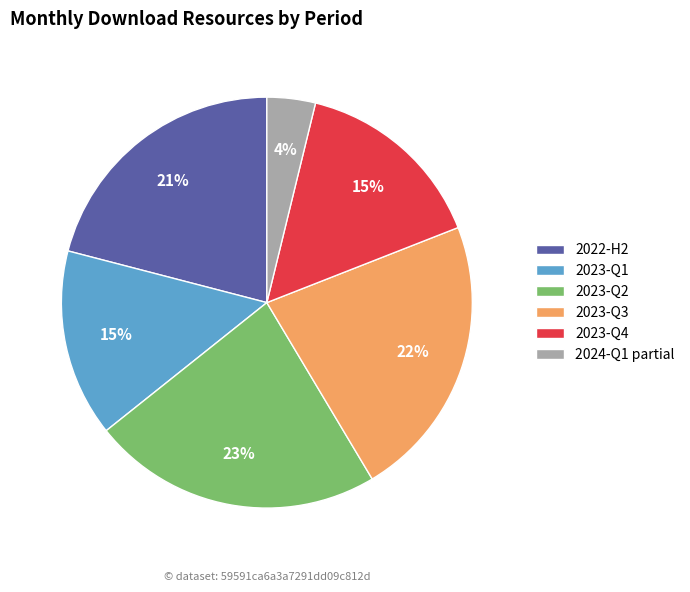

Which slice is the smallest?

2024-Q1 partial